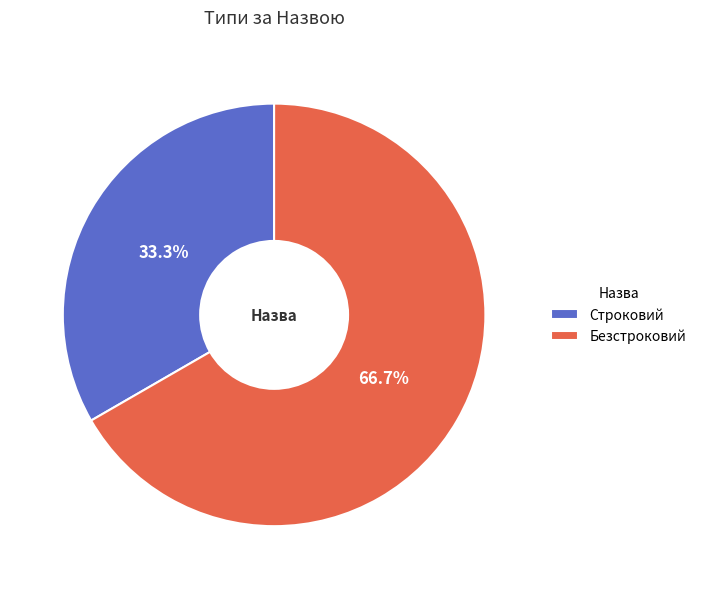

Does Строковий represent more than half of the total?

No